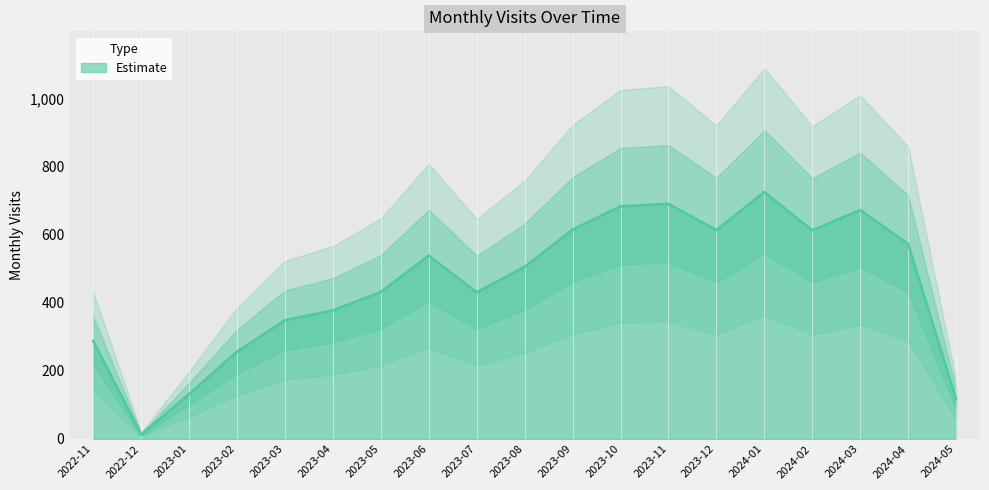

Is it true that the value at 2023-02 is 127?

False